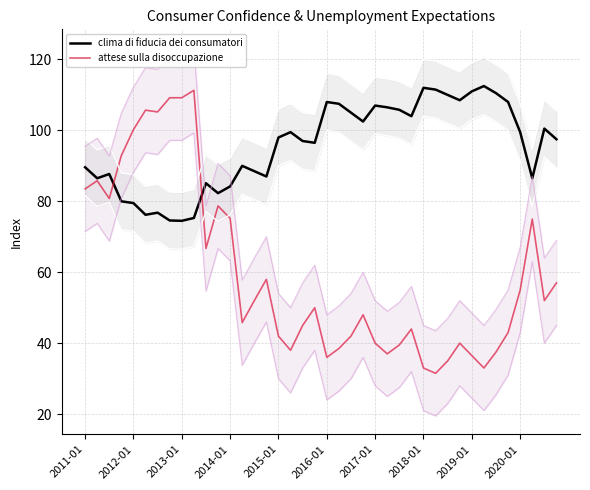

The value of attese sulla disoccupazione at 19 is 50.0. True or false?

True